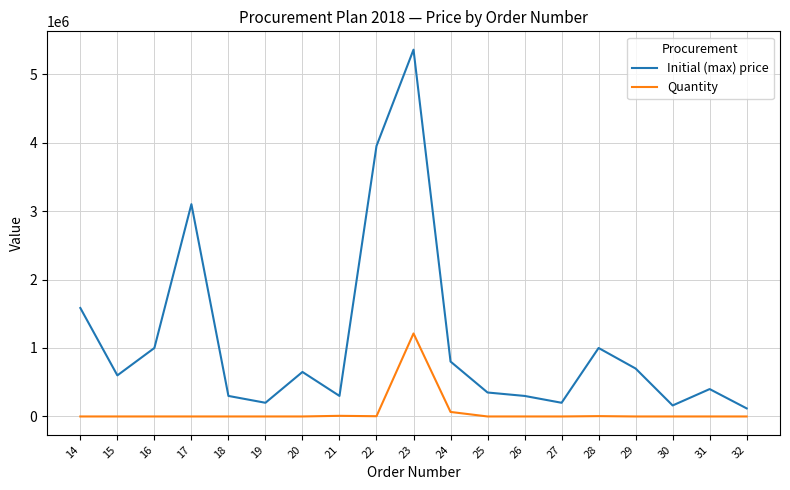

True or false: Initial (max) price has more than 0 interior local peaks.

True